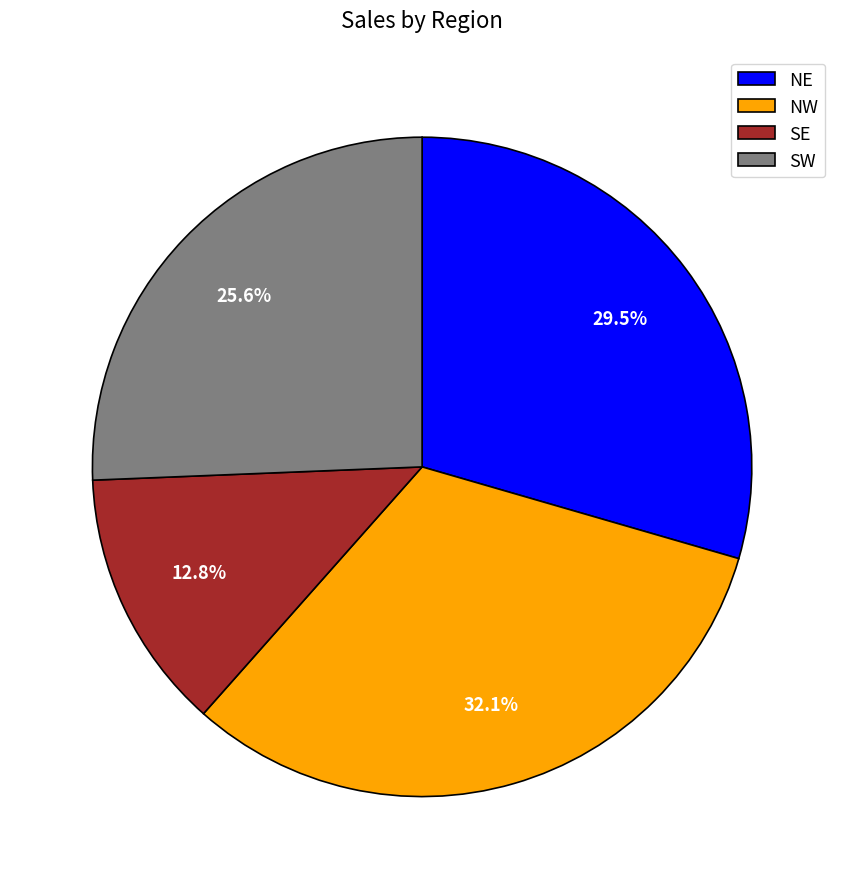

What percentage is NOT represented by SE?

87.2%